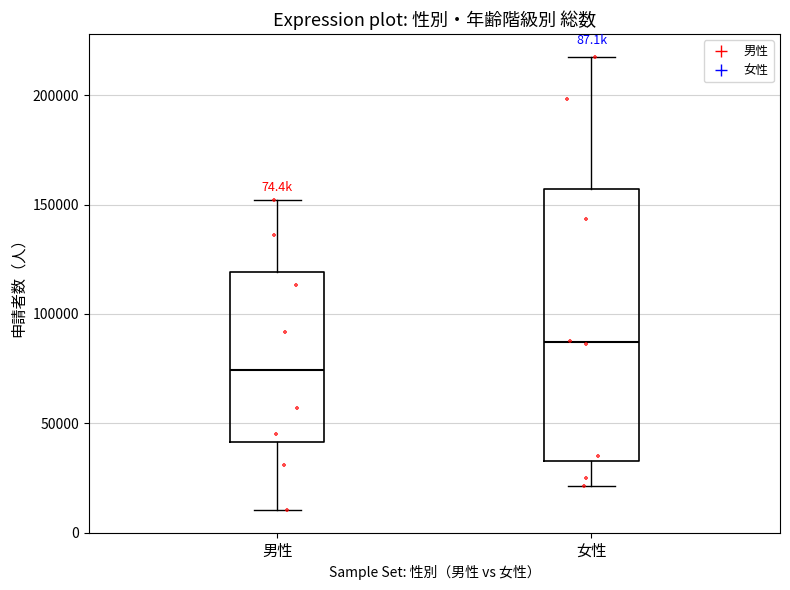

Which box has the highest median line?

女性